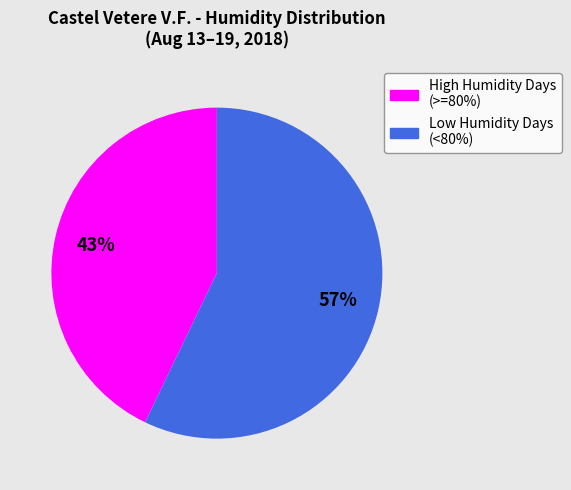

Is there a majority slice in this chart?

Yes